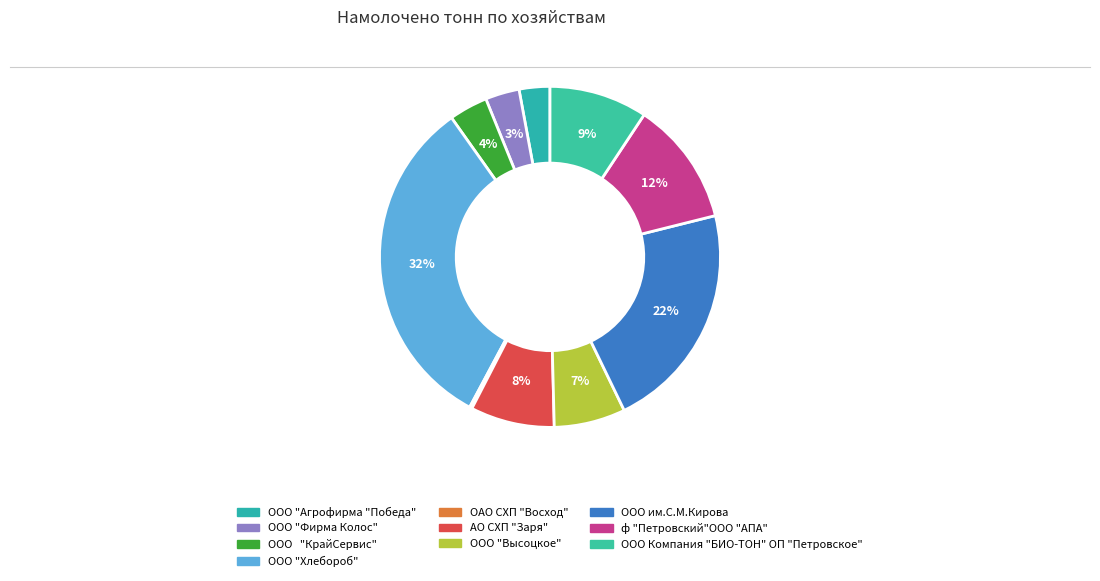

Is there a majority slice in this chart?

No